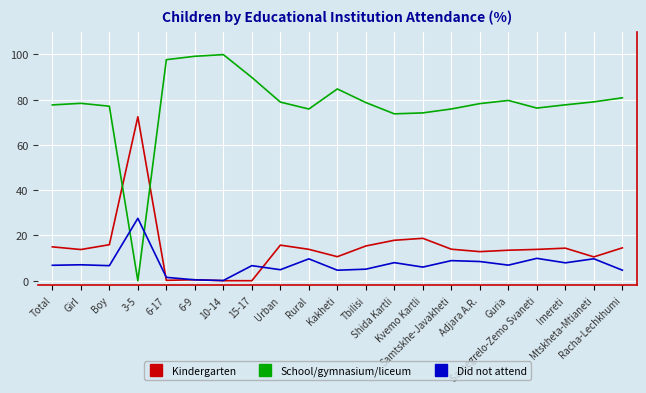

Is this an area chart (filled region under the line)?

No